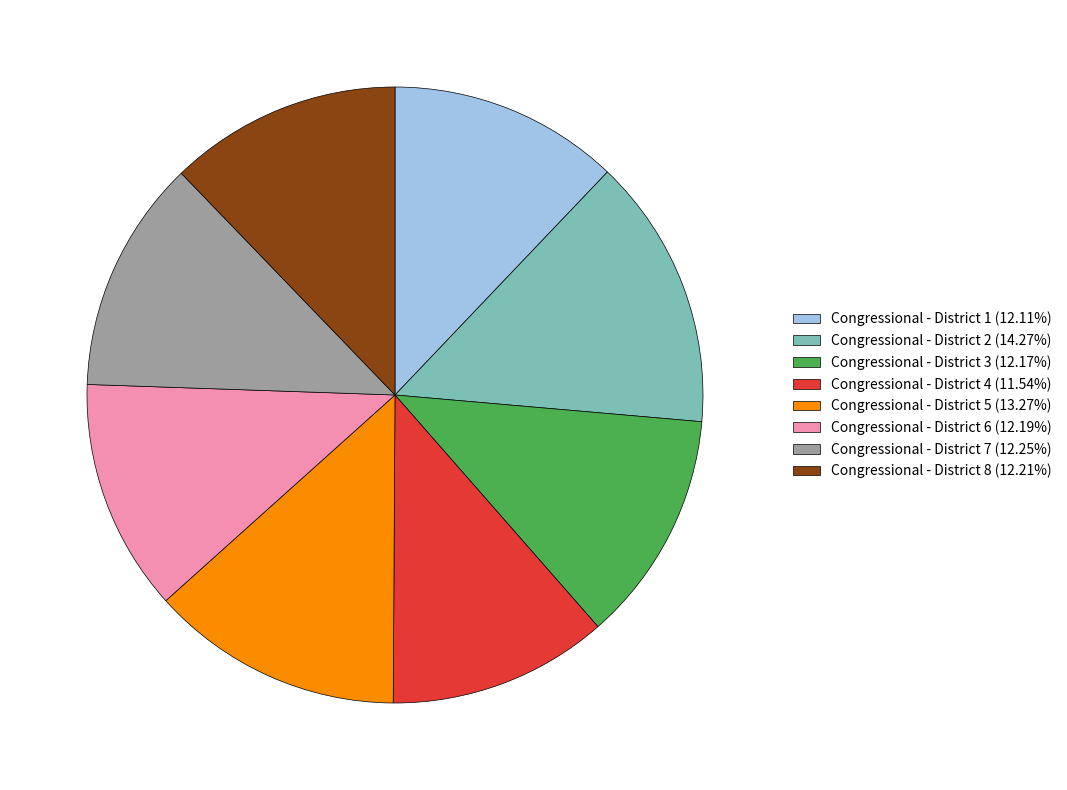

Is Congressional - District 2 the majority of the pie?

No